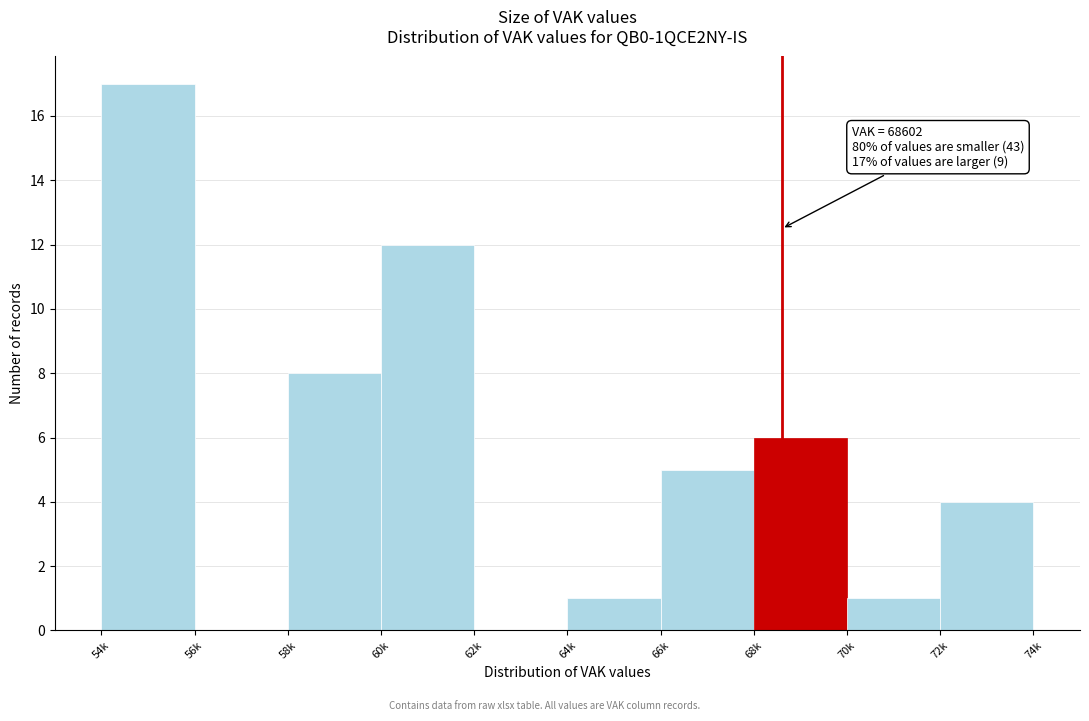

Reading left to right, transcribe all the data shown in this chart.

54k=17	56k=0	58k=8	60k=12	62k=0	64k=1	66k=5	68k=6	70k=1	72k=4